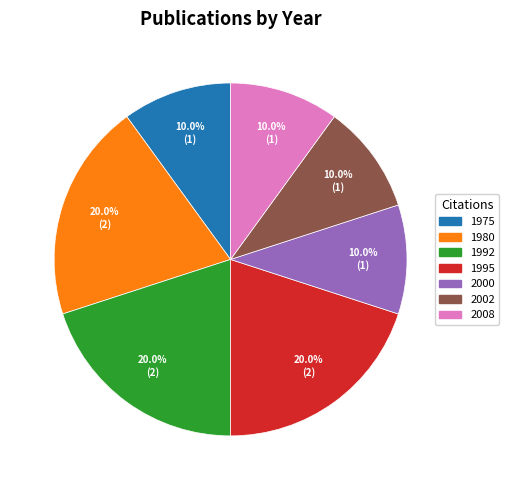

Count the number of slices in the pie.

7